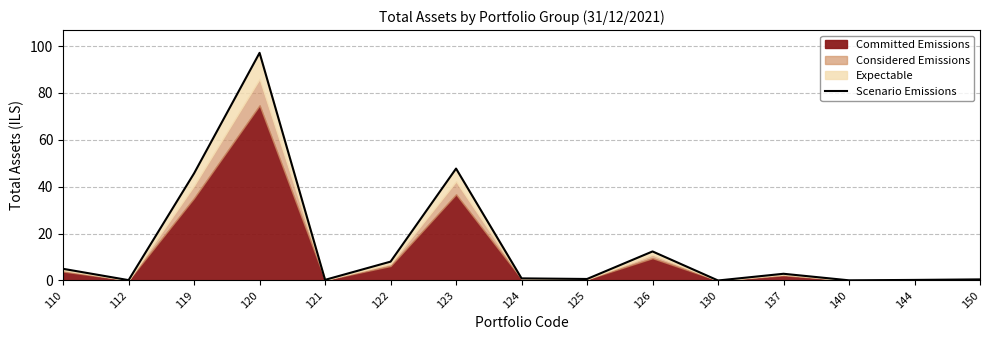

Reading left to right, extract all data points from this chart.

5.0	0.1	45.7	97.1	0.3	8.0	47.8	0.9	0.6	12.4	0.0	2.9	0.1	0.2	0.5